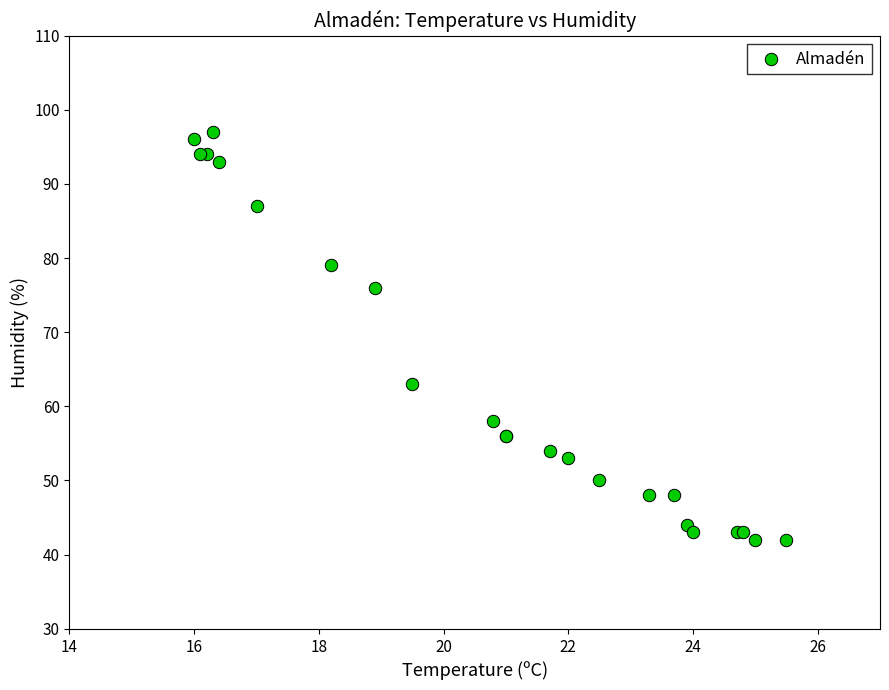

What Y value in the scatter plot is closest to 69?

63